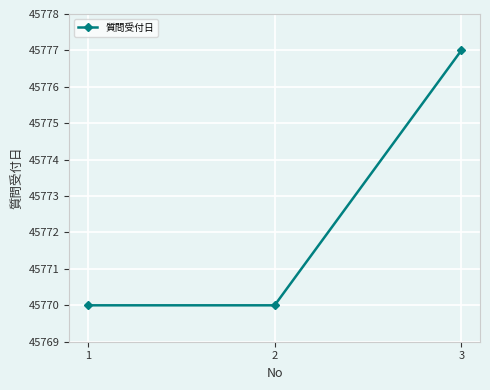

Read the value at 3.

45777